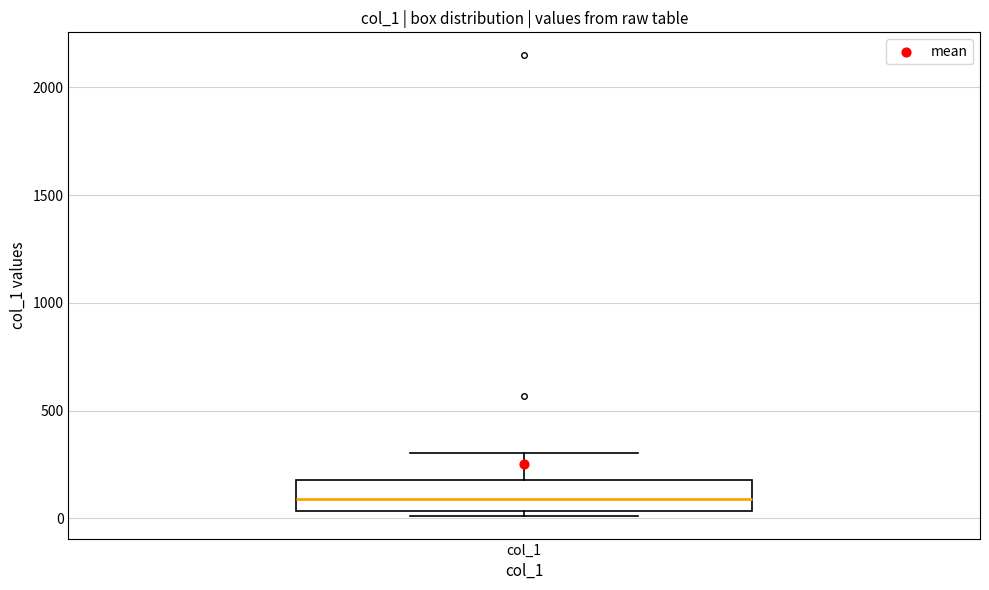

Transcribe this box plot: give where the median line is, the range the box spans, and where the two whiskers end, as read against the y-axis. The values are not printed on the chart, so give them approximately, as read against the axis.

median 100, box 50 to 200, whiskers 0 to 300